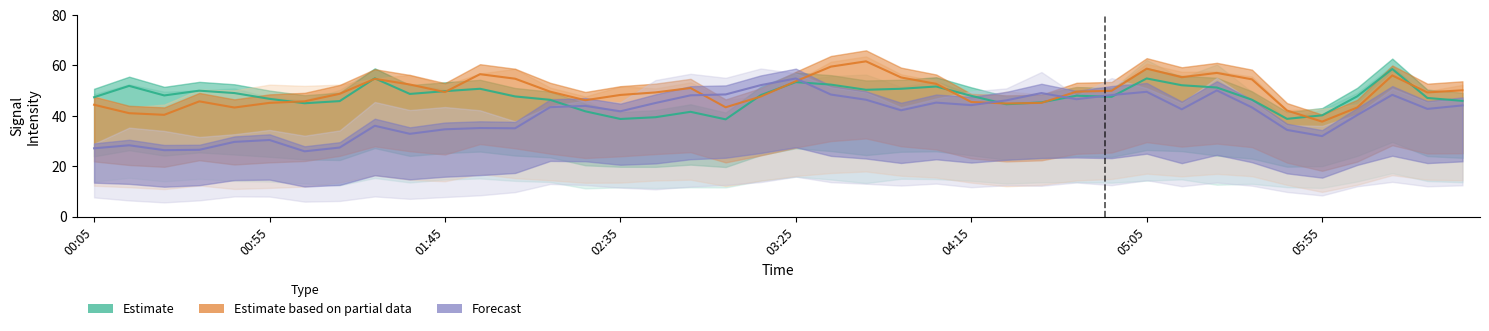

What position from the right is 2010/06/22 00:35?

37